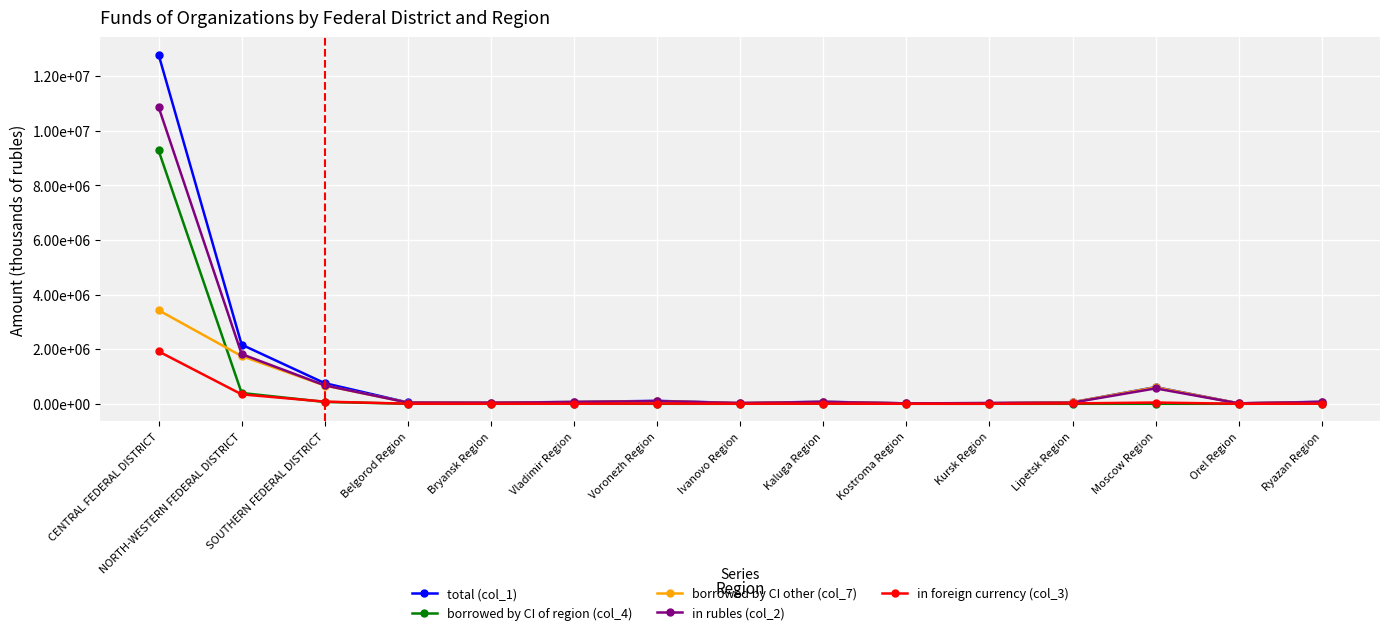

What are all the series names shown in the legend?

total (col_1), borrowed by CI of region (col_4), borrowed by CI other (col_7), in rubles (col_2), in foreign currency (col_3)